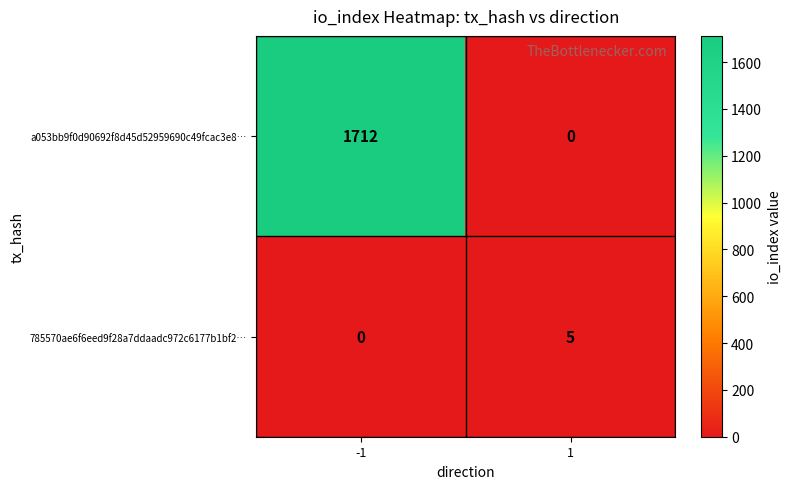

List the series in order of their overall mean, highest first.

a053bb9f0d90692f8d45d52959690c49fcac3e8…, 785570ae6f6eed9f28a7ddaadc972c6177b1bf2…